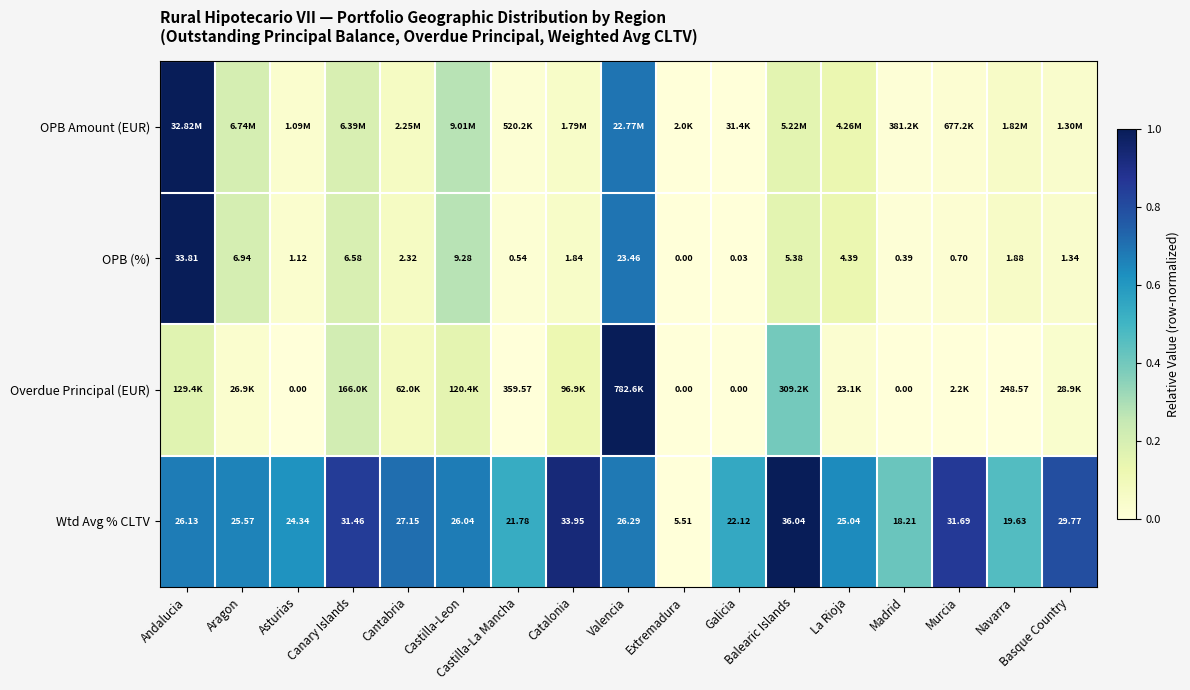

Which category has the lowest value in the OPB (%) series?

Extremadura